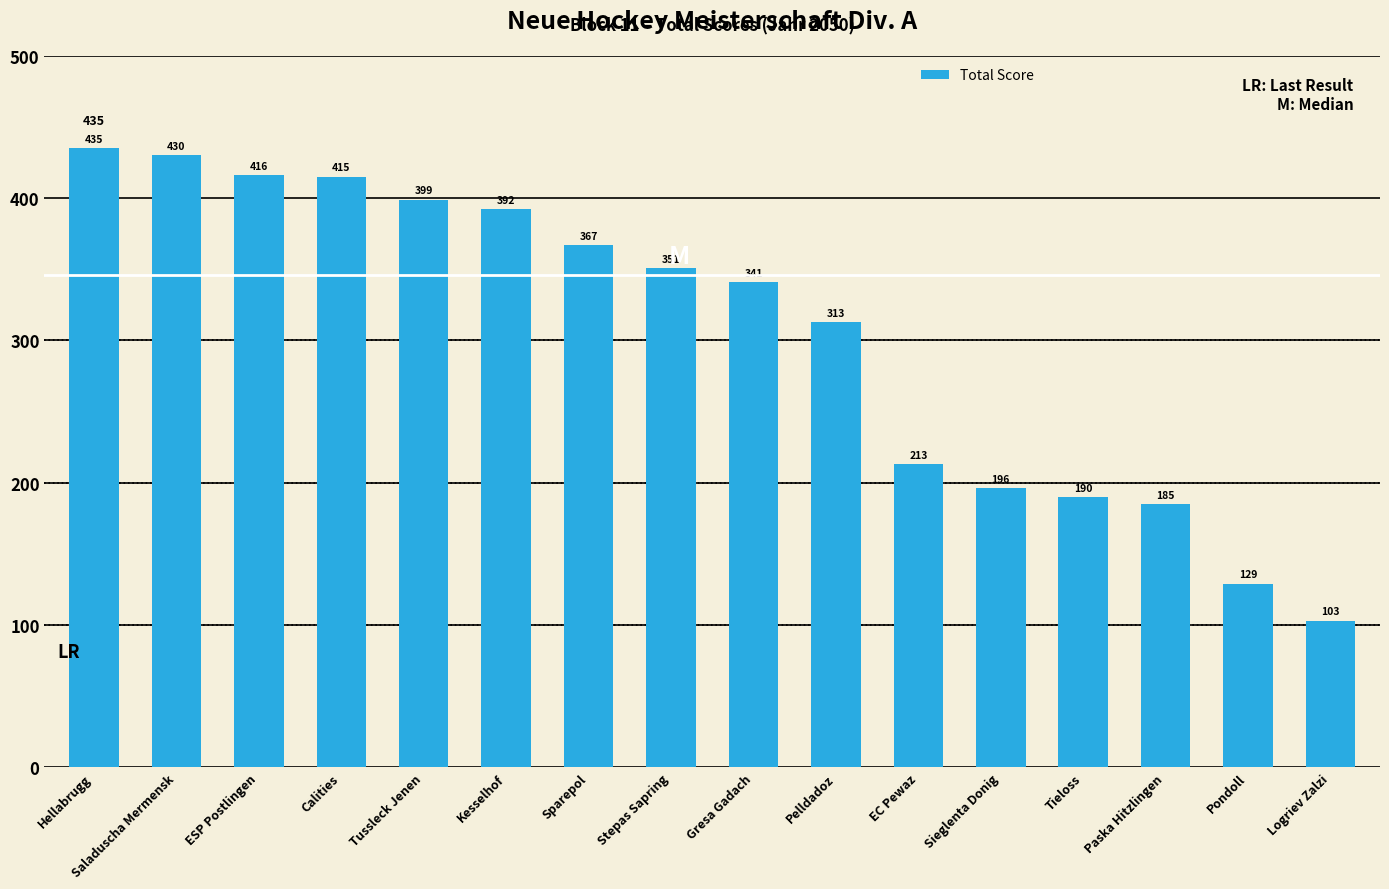

Rank the categories by value from highest to lowest.

Hellabrugg, Saladuscha Mermensk, ESP Postlingen, Calities, Tussleck Jenen, Kesselhof, Sparepol, Stepas Sapring, Gresa Gadach, Pelldadoz, EC Pewaz, Sieglenta Donig, Tieloss, Paska Hitzlingen, Pondoll, Logriev Zalzi